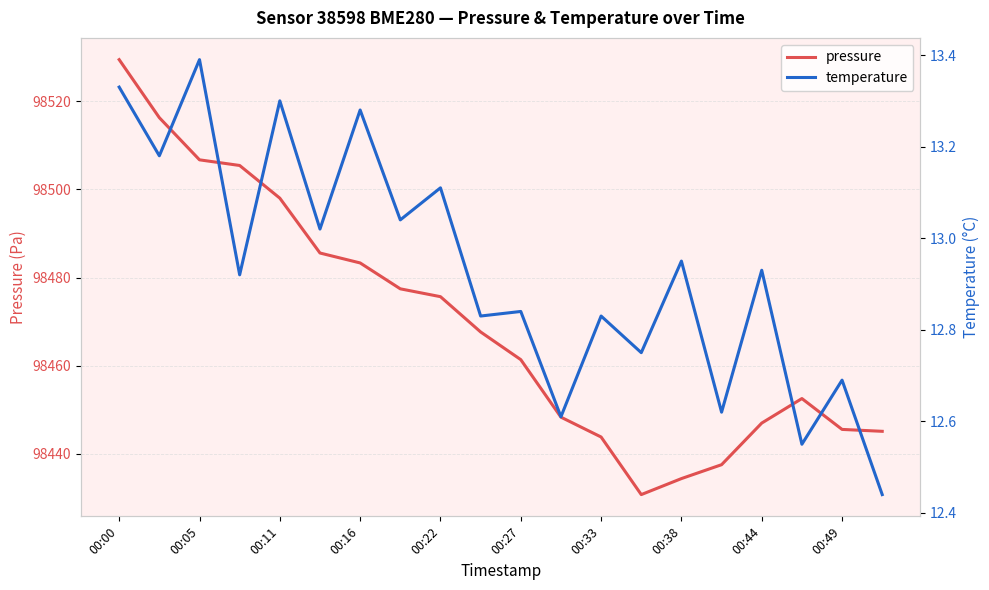

True or false: temperature and pressure intersect in this chart.

False